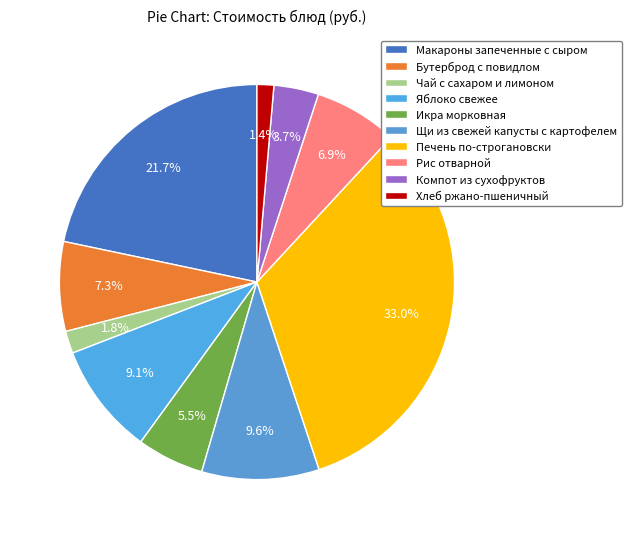

Rank the categories by value from highest to lowest.

Печень по-строгановски, Макароны запеченные с сыром, Щи из свежей капусты с картофелем, Яблоко свежее, Бутерброд с повидлом, Рис отварной, Икра морковная, Компот из сухофруктов, Чай с сахаром и лимоном, Хлеб ржано-пшеничный